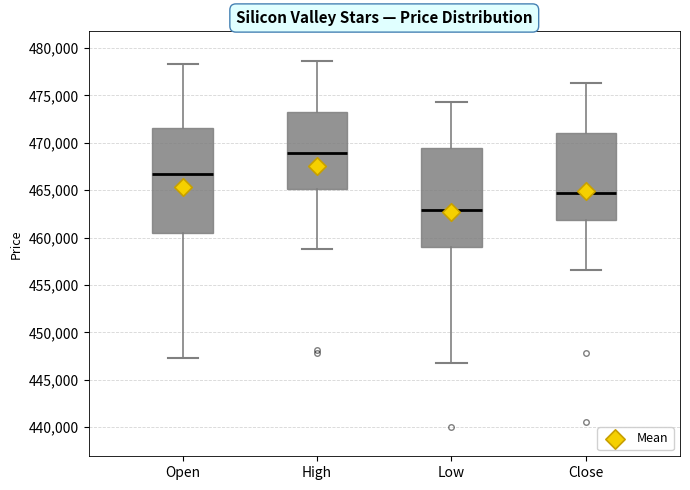

Reading left to right, read every box against the y-axis: the position of its median line, the range the box covers, and the ends of its whiskers. The values are not printed on the chart, so give them approximately, as read against the axis.

Open: median 466500, box 460500 to 471500, whiskers 447500 to 478500
High: median 469000, box 465000 to 473500, whiskers 459000 to 478500
Low: median 463000, box 459000 to 469500, whiskers 446500 to 474500
Close: median 464500, box 462000 to 471000, whiskers 456500 to 476500